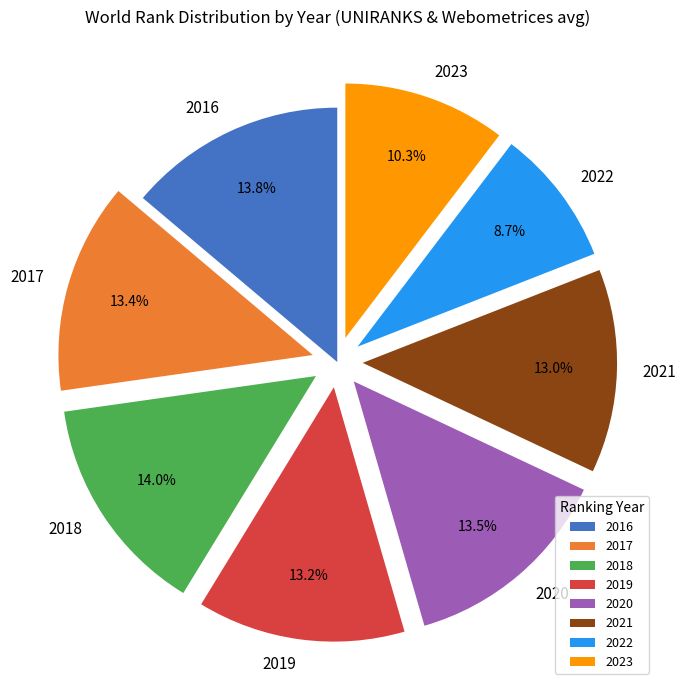

How many slices are in this pie chart?

8